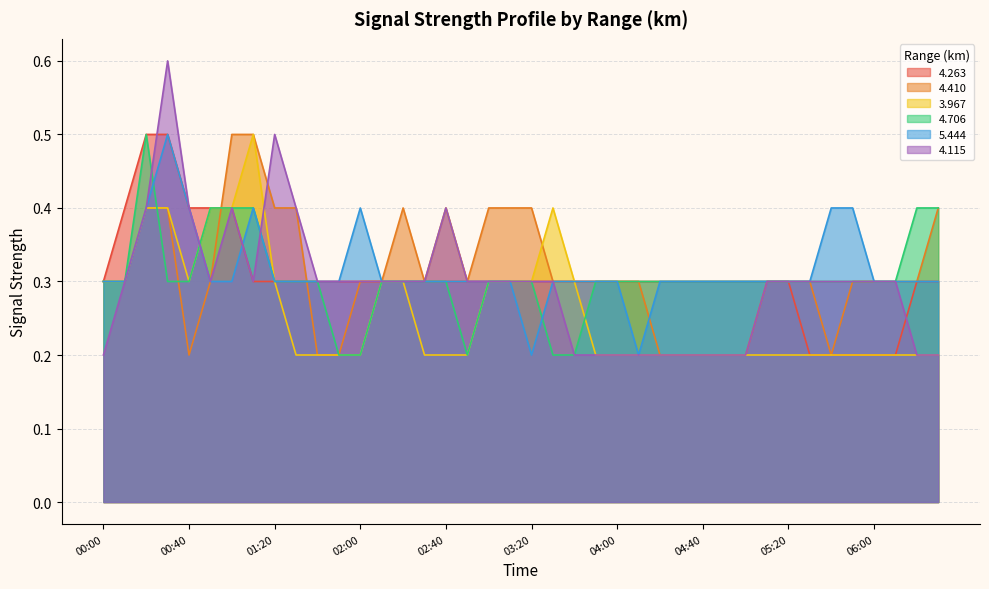

What is the label of the 32nd point from the left?

05:10